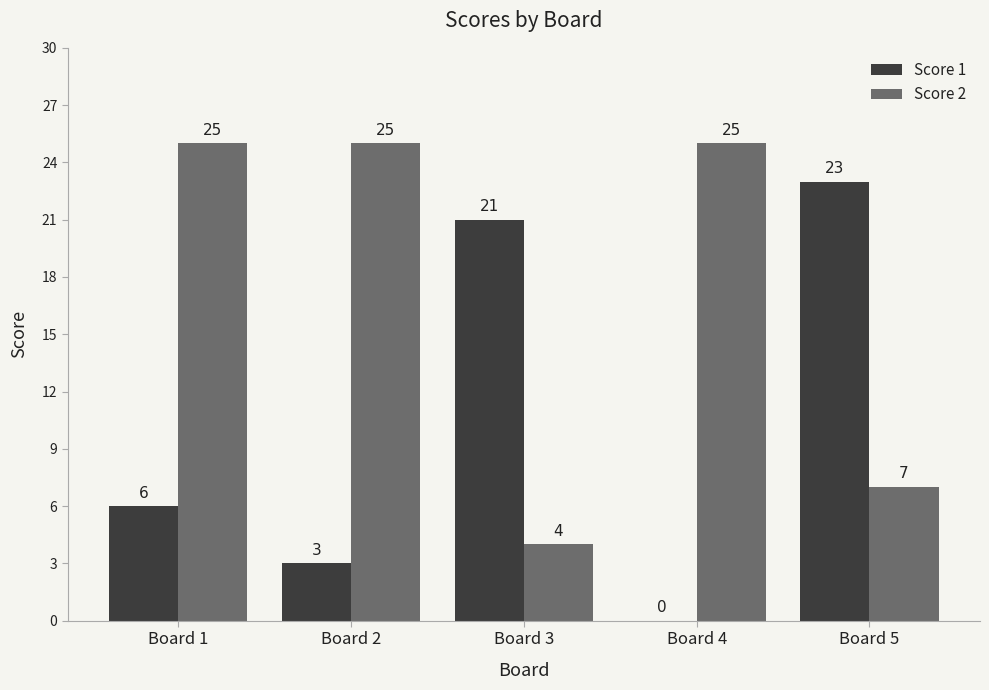

What is the difference between the Score 1 values at Board 5 and Board 3?

2